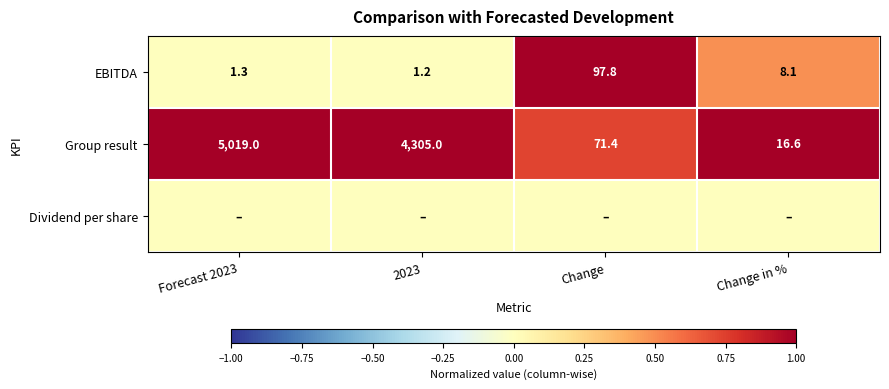

Which category has the lowest value in the EBITDA series?

2023